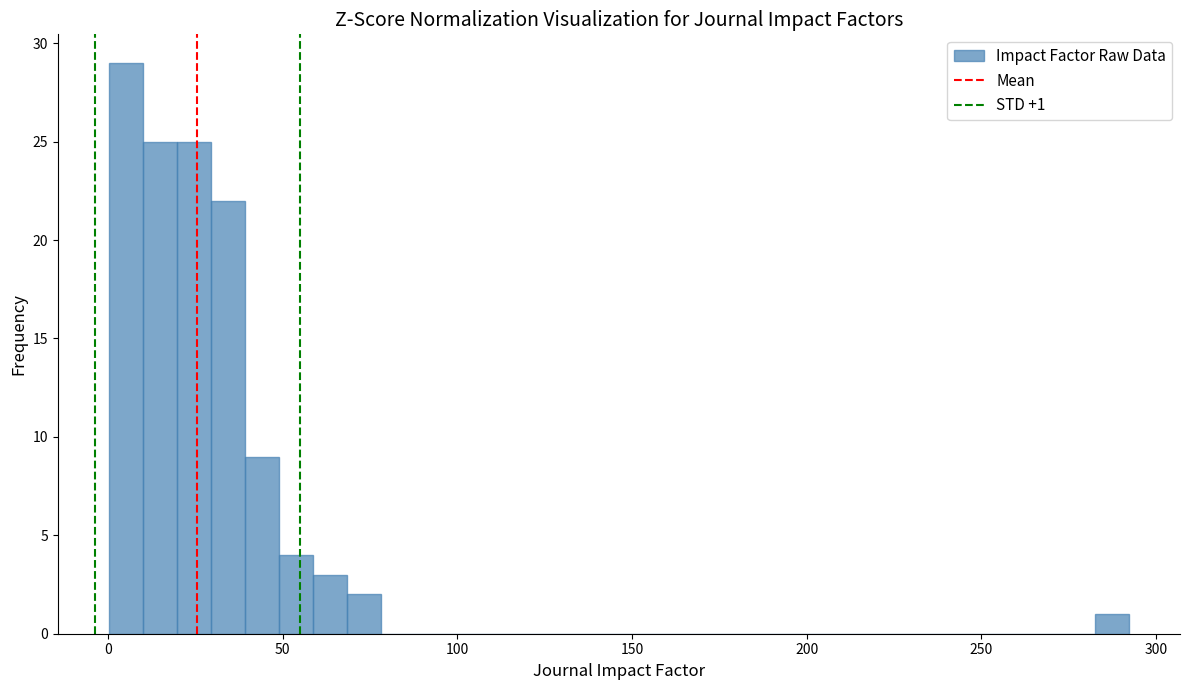

Around what value on the x-axis is the tallest bar? Give the approximate position of its centre, as read against the axis.

5